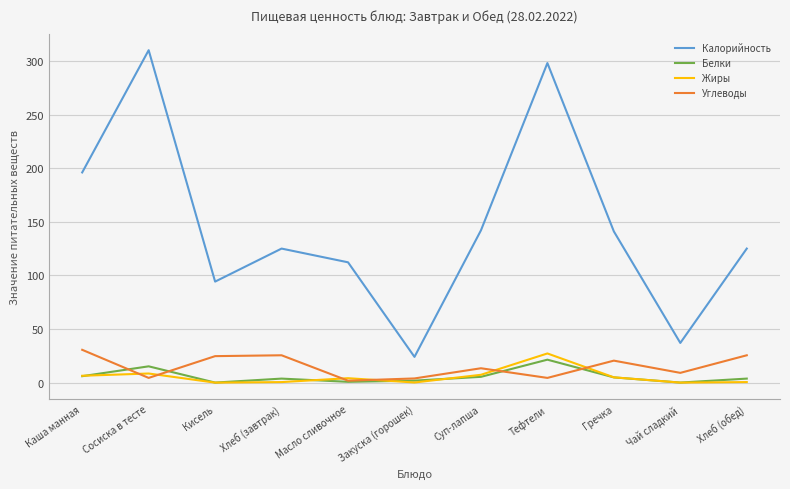

Rank the series by their maximum value, from lowest to highest.

Белки, Жиры, Углеводы, Калорийность